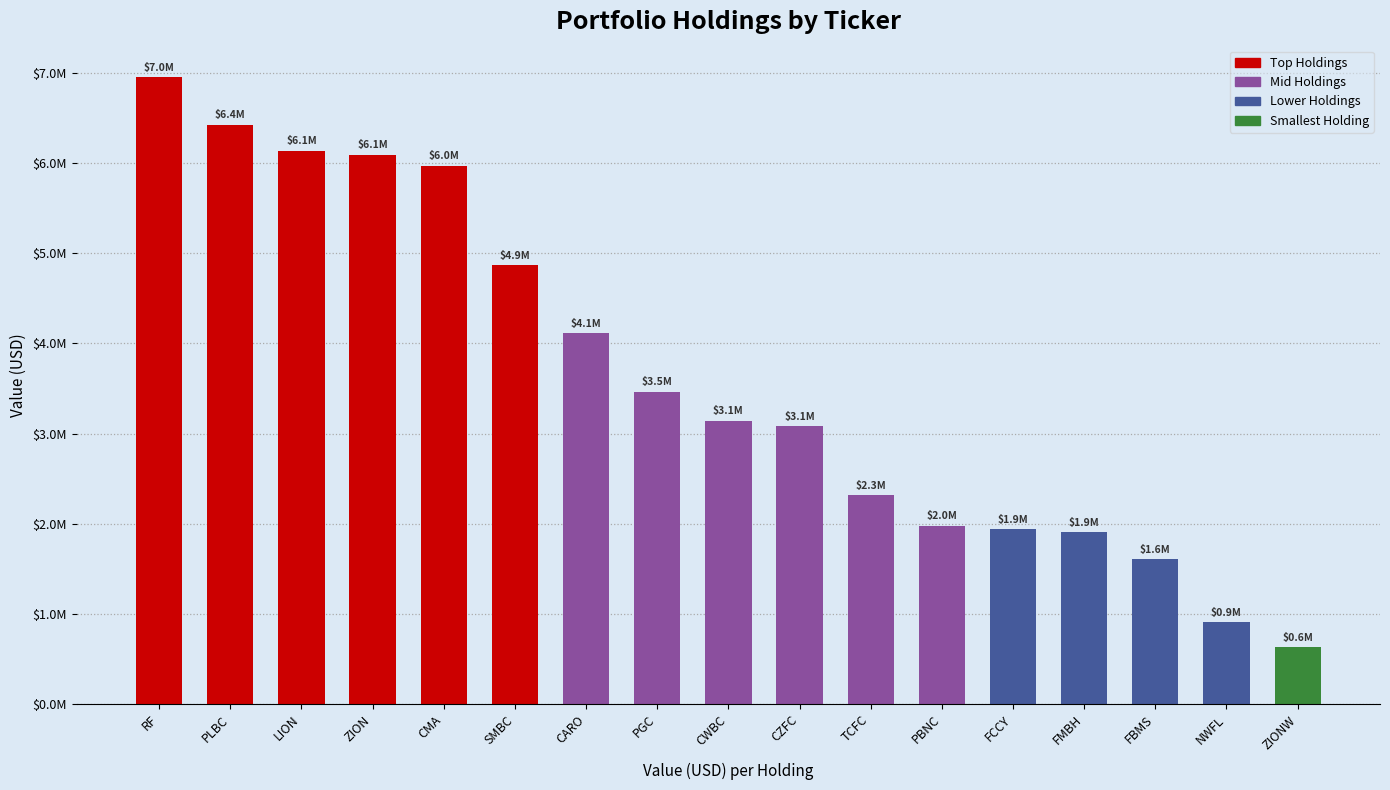

At which label is the value closest to 3792000?

CARO